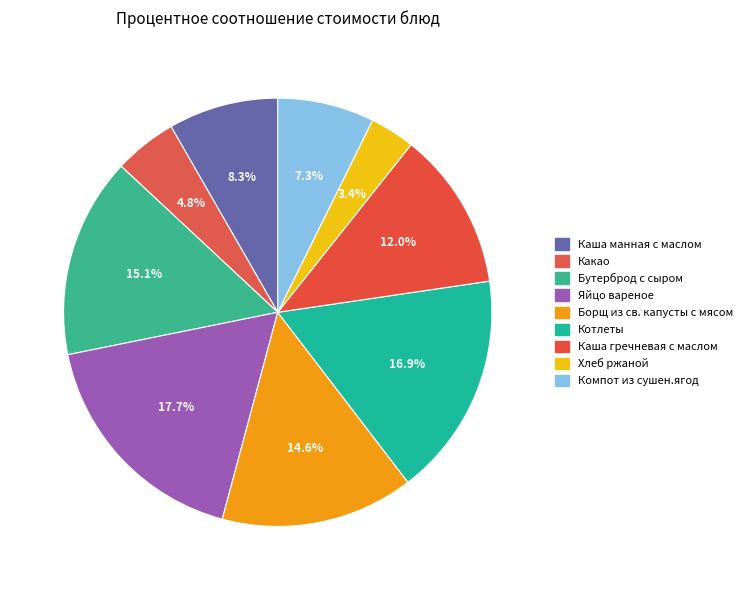

True or false: Борщ из св. капусты с мясом accounts for 15% of the total.

True